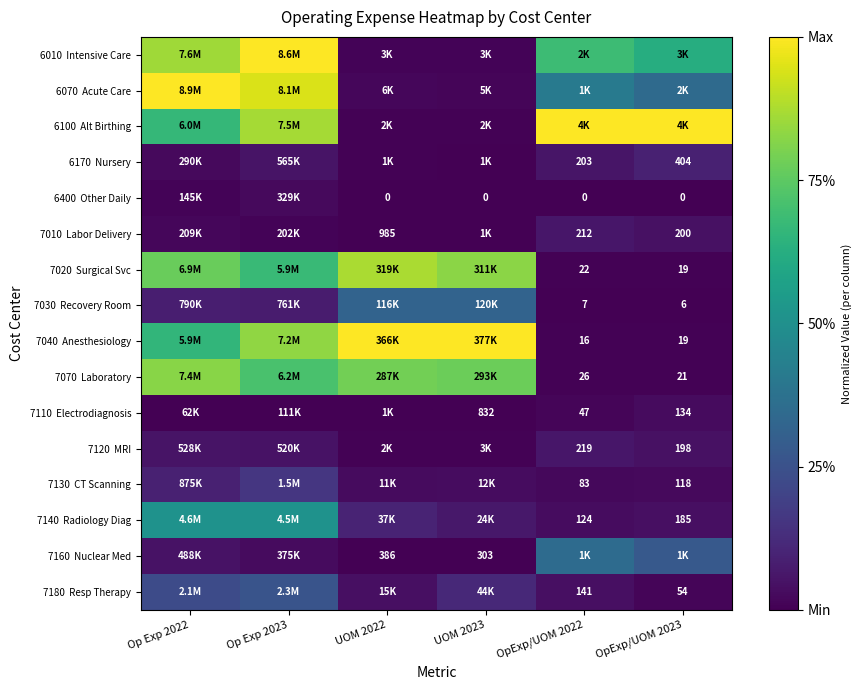

At OpExp/UOM 2022, list the series in order from smallest to largest.

6400 Other Daily, 7030 Recovery Room, 7040 Anesthesiology, 7020 Surgical Svc, 7070 Laboratory, 7110 Electrodiagnosis, 7130 CT Scanning, 7140 Radiology Diag, 7180 Resp Therapy, 6170 Nursery, 7010 Labor Delivery, 7120 MRI, 7160 Nuclear Med, 6070 Acute Care, 6010 Intensive Care, 6100 Alt Birthing